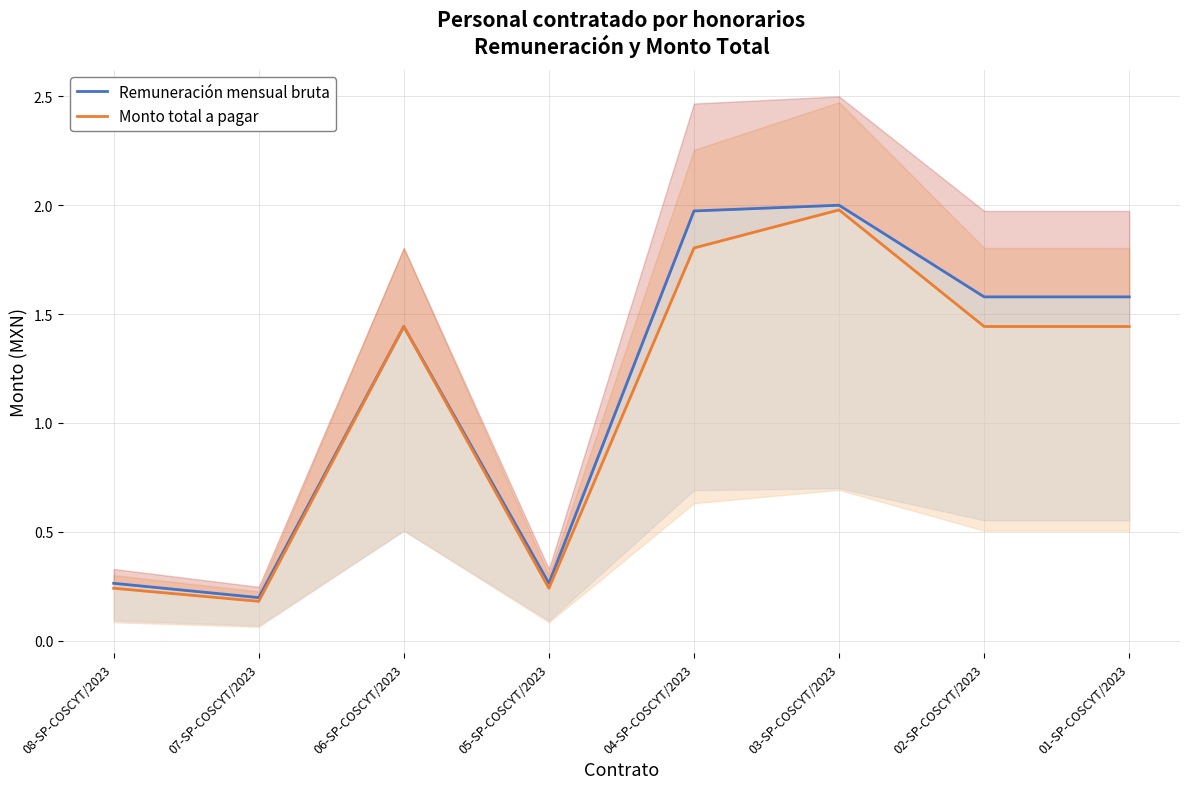

Reading right to left, transcribe all the data shown in this chart.

Remuneración mensual bruta: 01-SP-COSCYT/2023=1.6	02-SP-COSCYT/2023=1.6	03-SP-COSCYT/2023=2.0	04-SP-COSCYT/2023=2.0	05-SP-COSCYT/2023=0.3	06-SP-COSCYT/2023=1.4	07-SP-COSCYT/2023=0.2	08-SP-COSCYT/2023=0.3
Monto total a pagar: 01-SP-COSCYT/2023=1.4	02-SP-COSCYT/2023=1.4	03-SP-COSCYT/2023=2.0	04-SP-COSCYT/2023=1.8	05-SP-COSCYT/2023=0.2	06-SP-COSCYT/2023=1.4	07-SP-COSCYT/2023=0.2	08-SP-COSCYT/2023=0.2